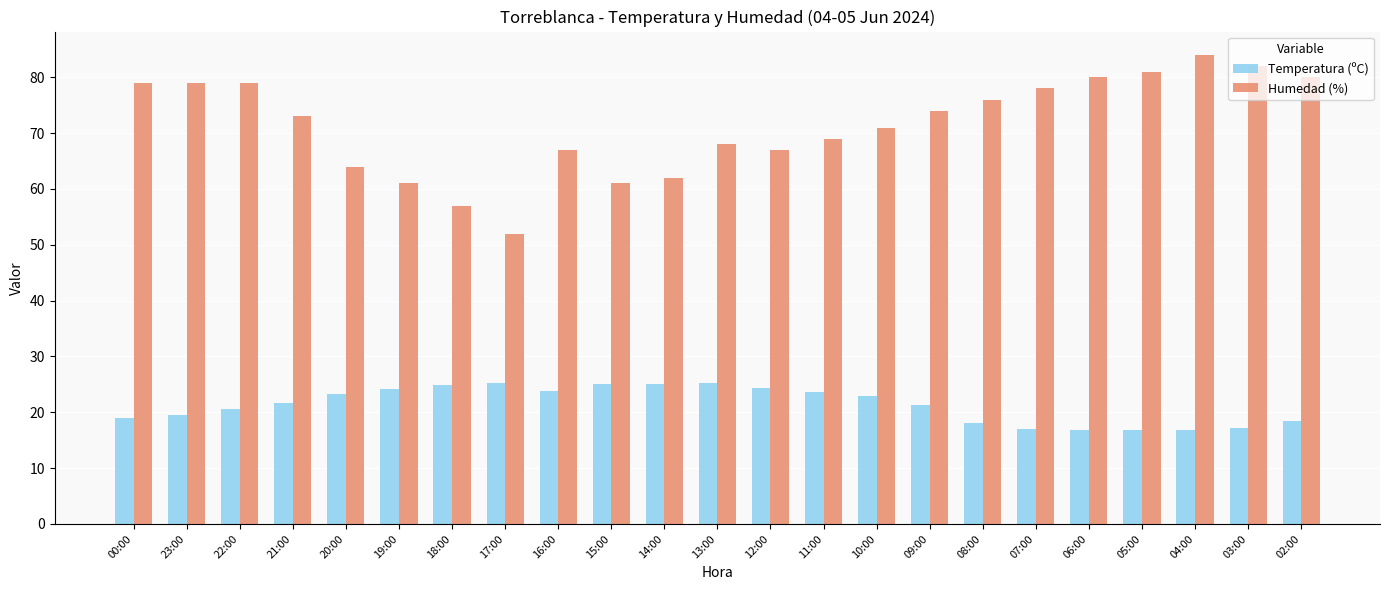

Which series has the largest total across all categories?

Humedad (%)